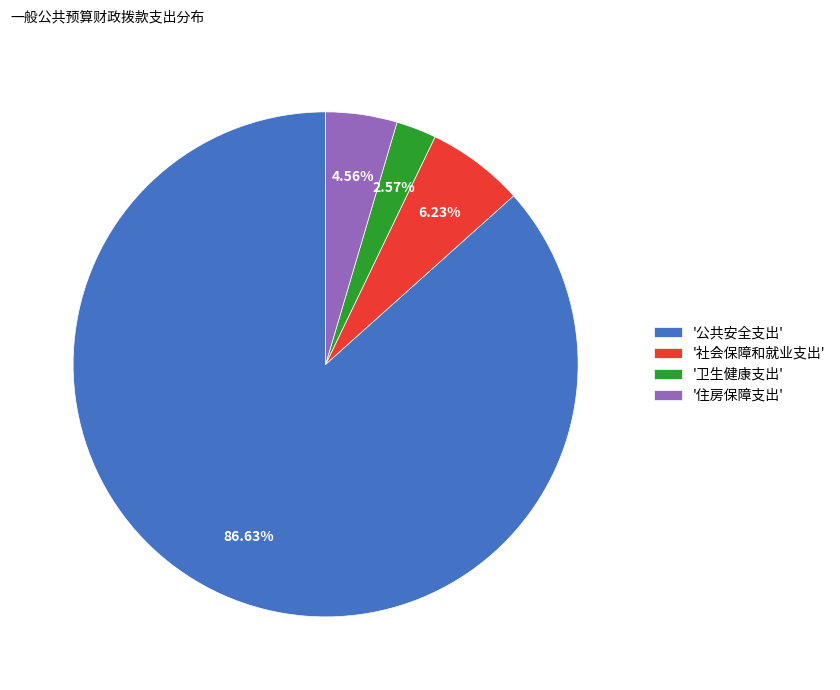

Combined, do '公共安全支出' and '社会保障和就业支出' account for over 50%?

Yes